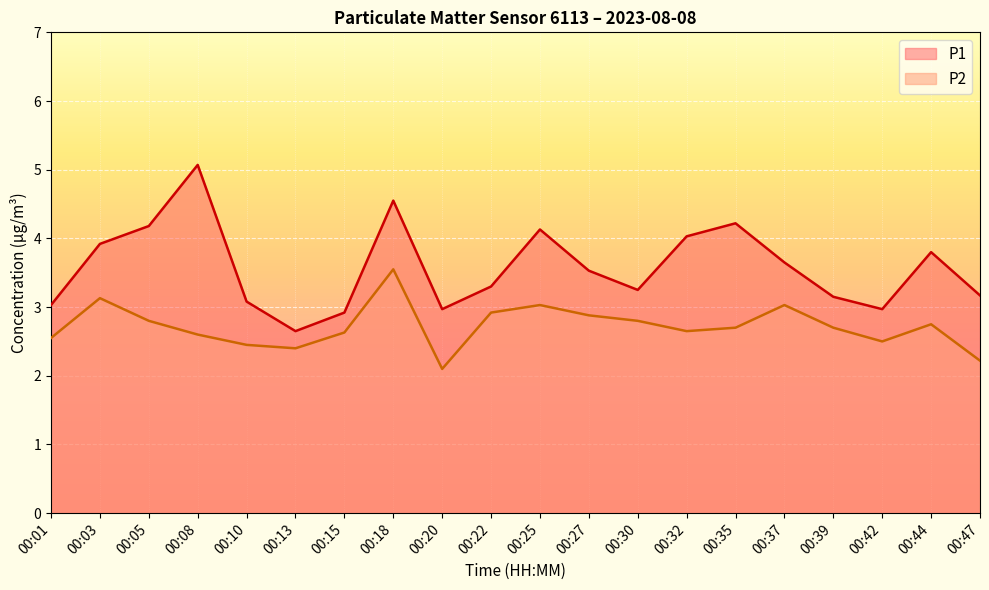

In P1, how many points are lower than both neighbors (excluding endpoints)?

4